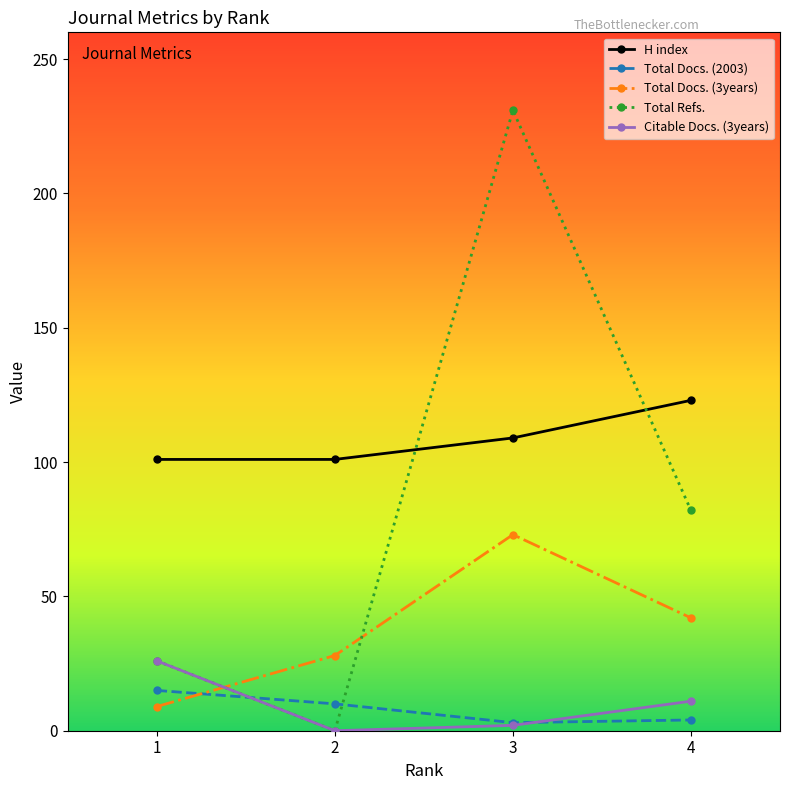

Count the number of categories in the chart.

4